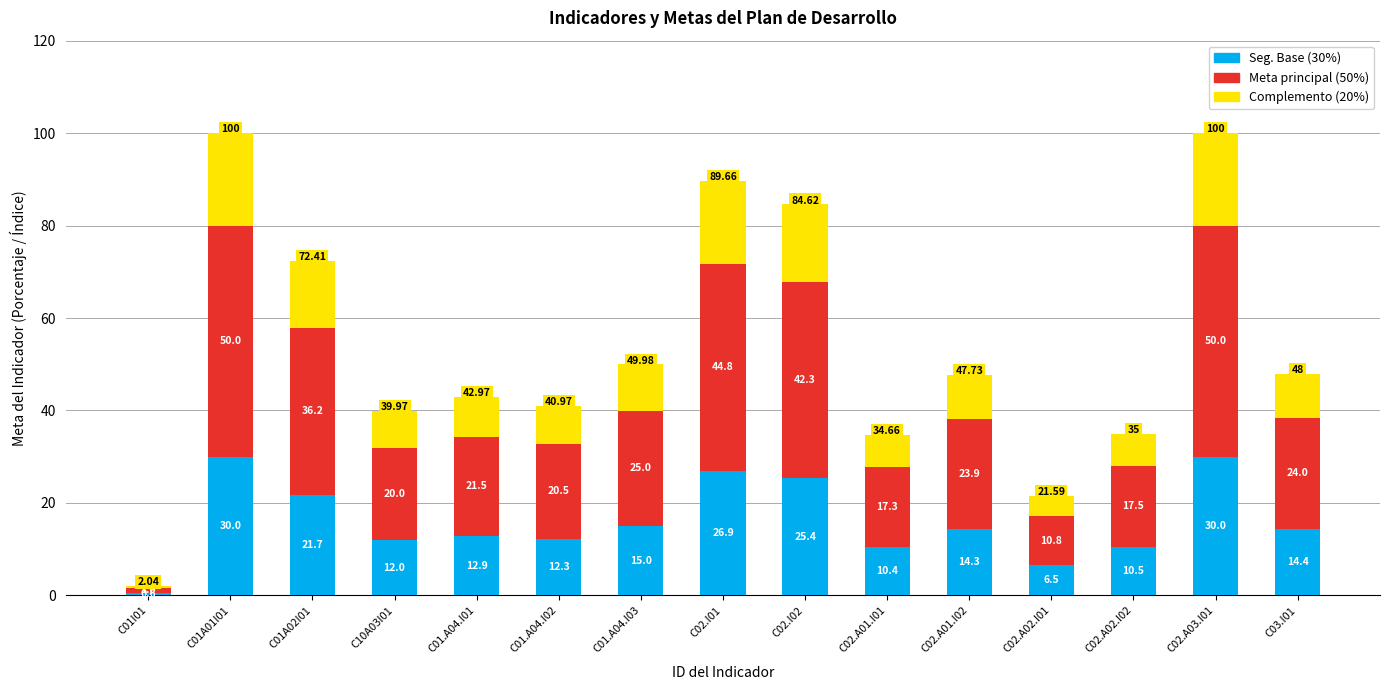

How many data points does each series have?

15